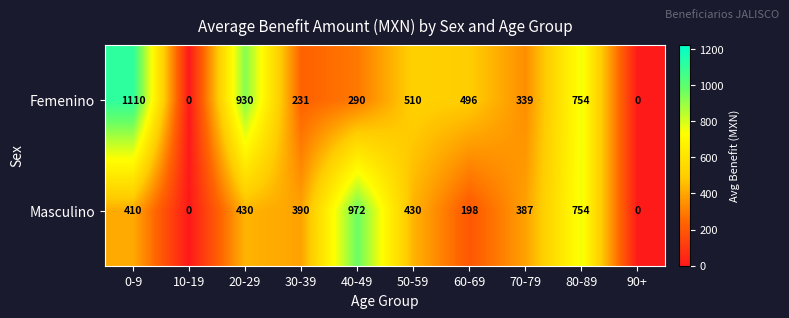

Is it true that Masculino equals 174 at 0-9?

False